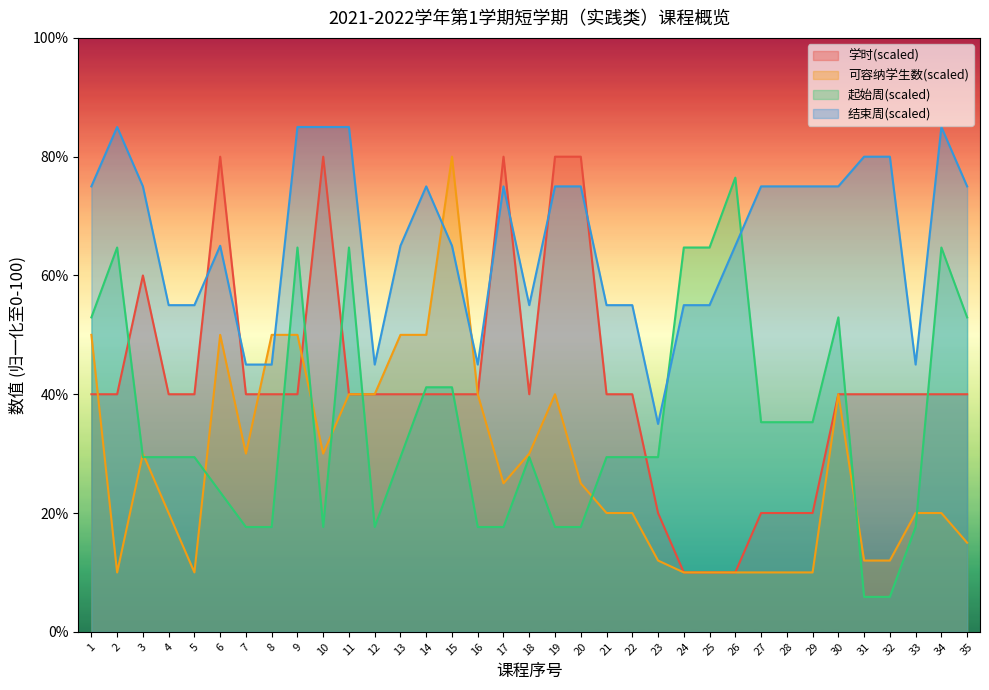

What is the total value across all series at 28?

140.3